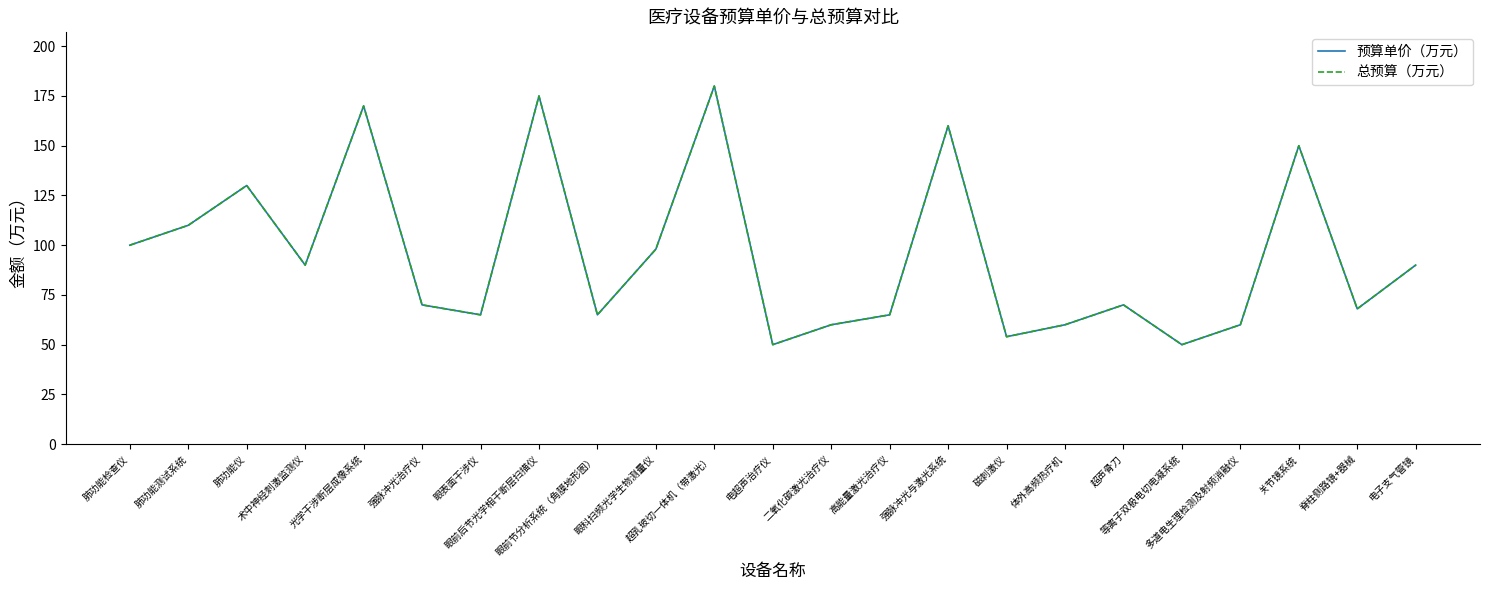

Does the chart display data point markers on the line(s)?

No